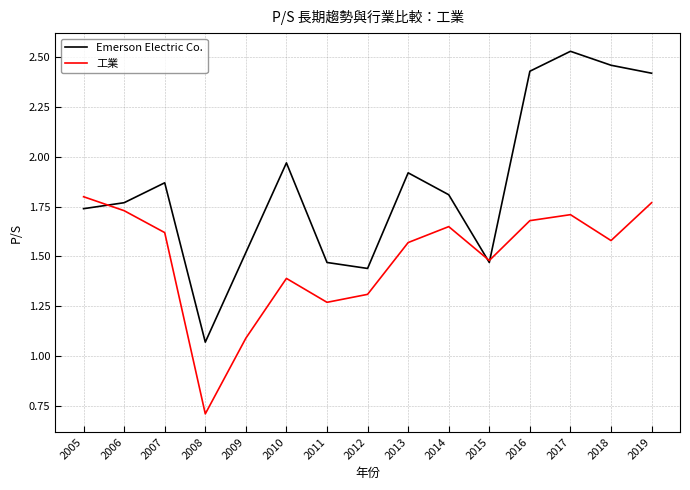

Rank the series by their average value, from lowest to highest.

工業, Emerson Electric Co.